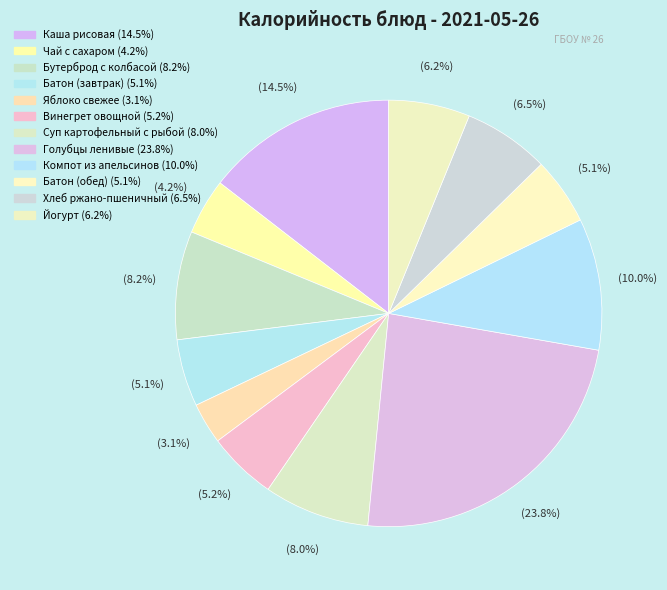

To the nearest percent, what portion does Бутерброд с колбасой represent?

8%